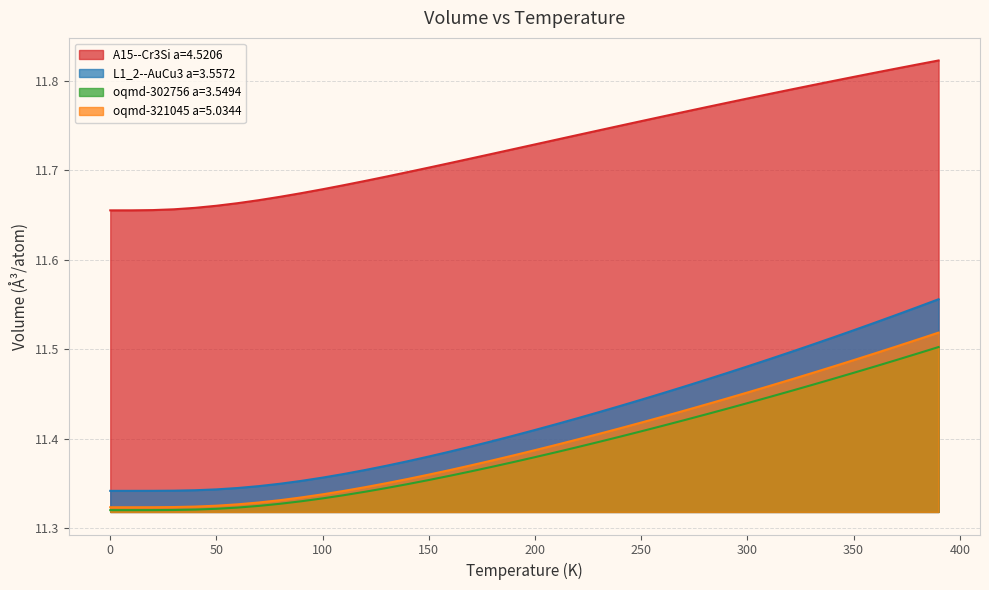

Which series has the widest spread of values?

L1_2--AuCu3 a=3.5572